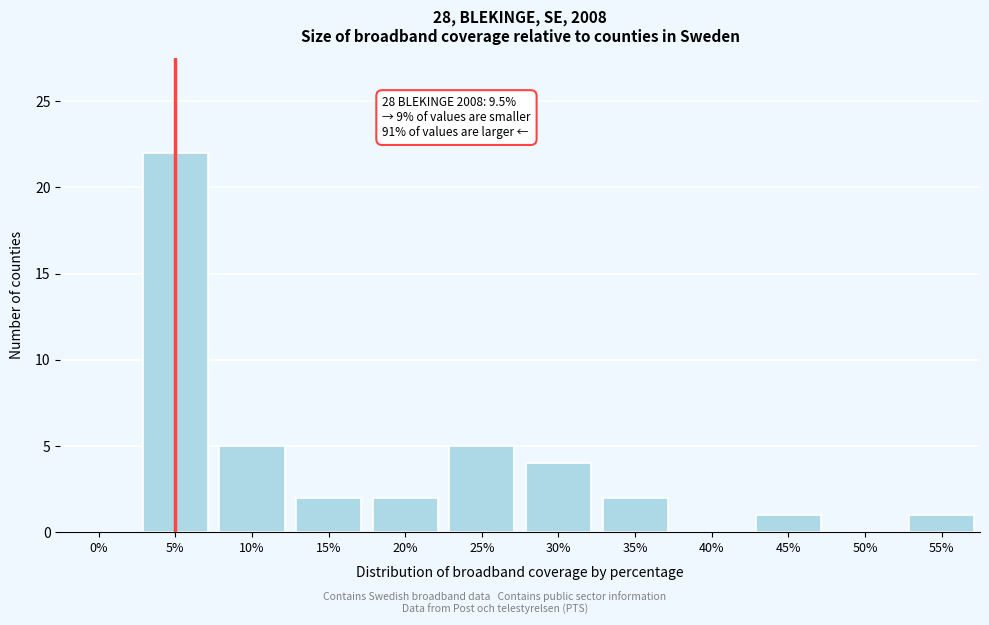

Reading left to right, list all the values displayed in this chart.

0%=0	5%=22	10%=5	15%=2	20%=2	25%=5	30%=4	35%=2	40%=0	45%=1	50%=0	55%=1